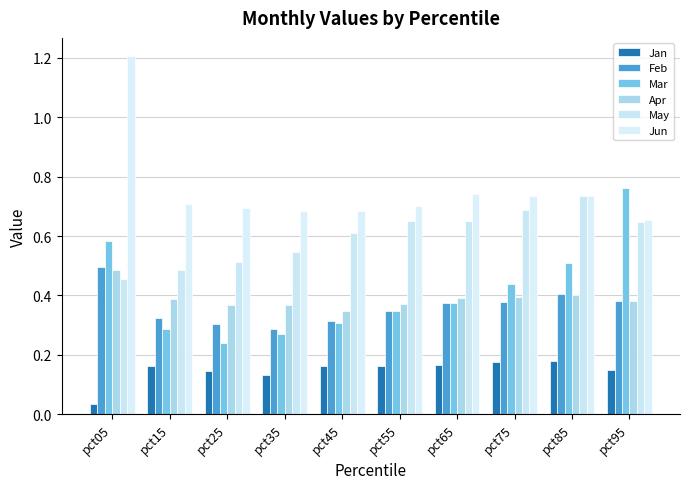

How many groups of bars are there?

10